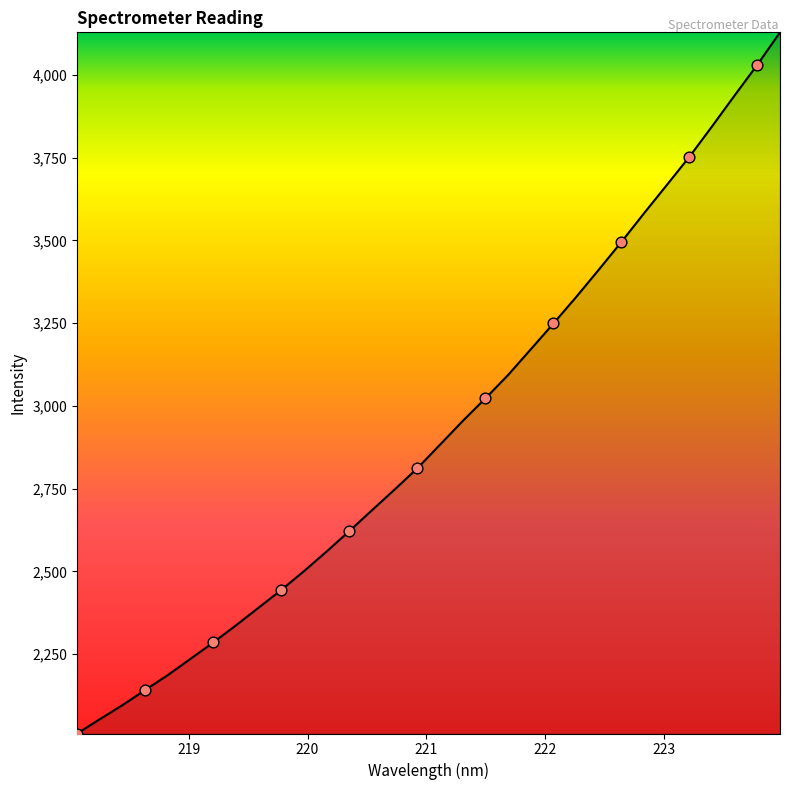

What is the smallest value displayed?

2010.7